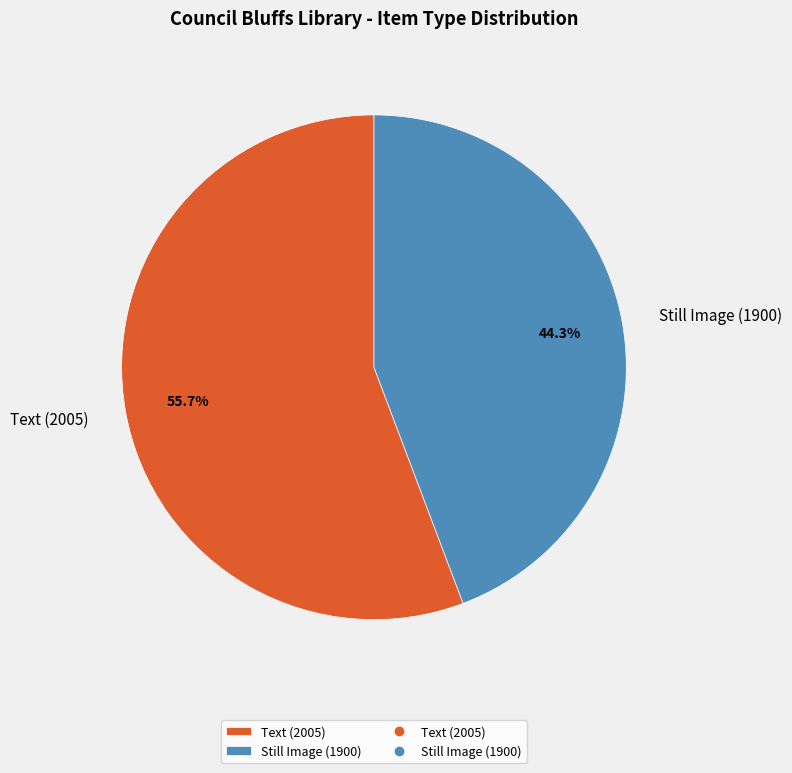

Which category has the biggest portion of the pie?

Text (2005)